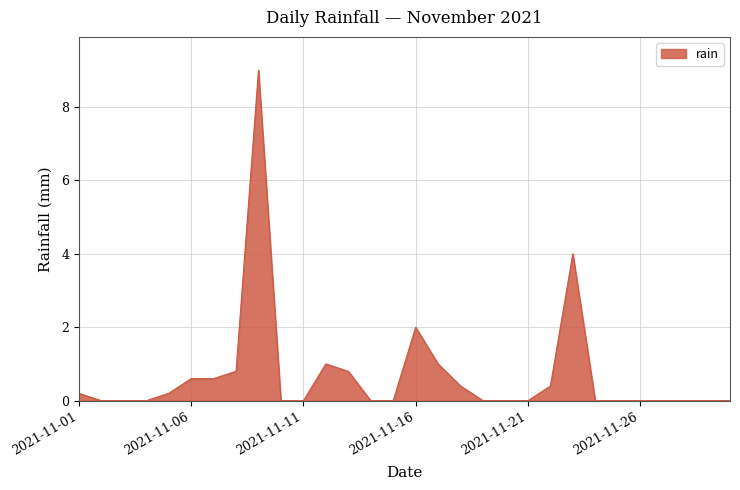

What is the greatest value displayed?

9.0